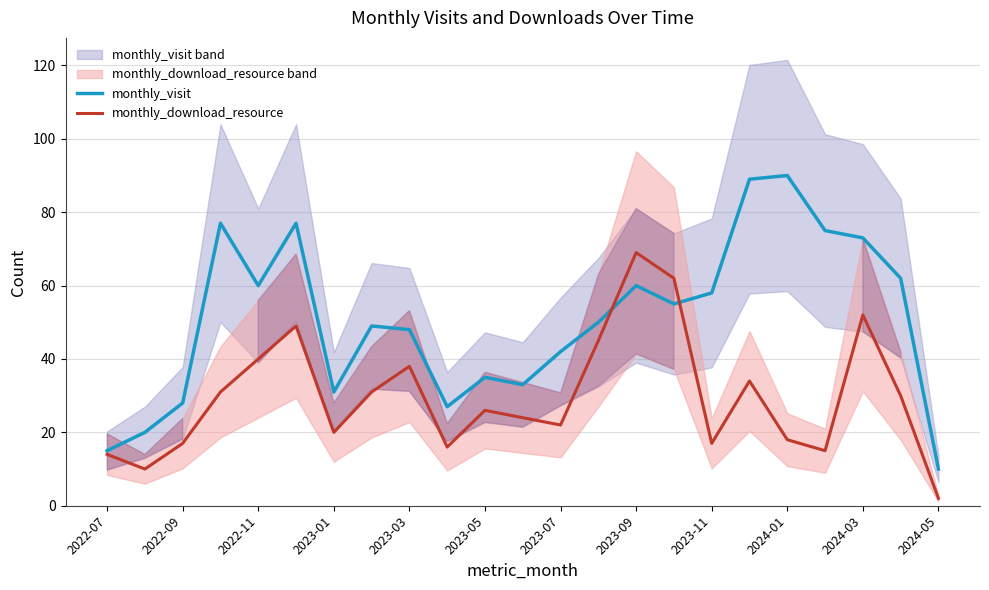

What is the difference between the maximum and second lowest values in the monthly_visit series?

75